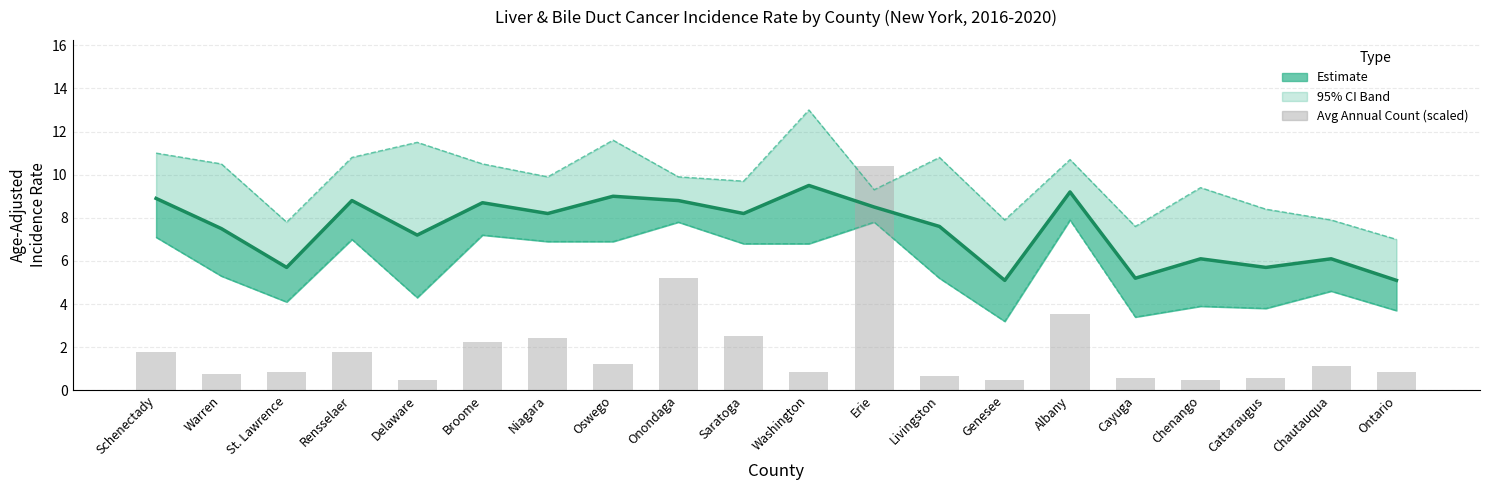

The Age-Adjusted Rate series shows 3.2 at Delaware. True or false?

False